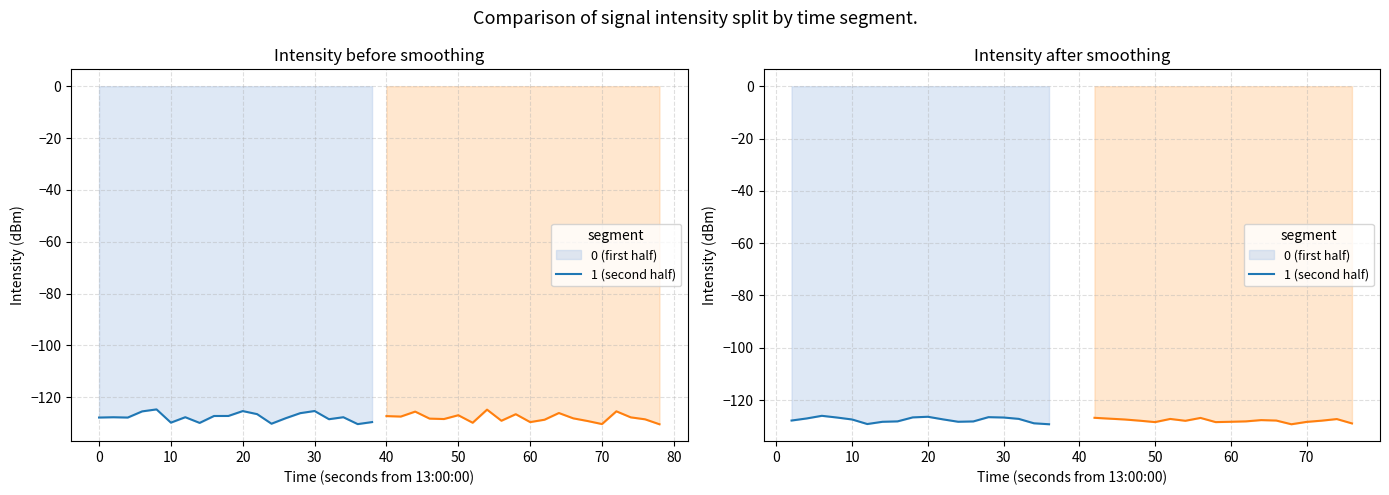

At which category does the data reach its first local valley?

2